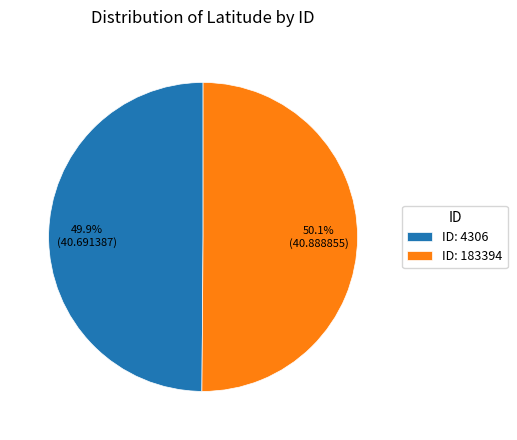

Is there a majority slice in this chart?

Yes